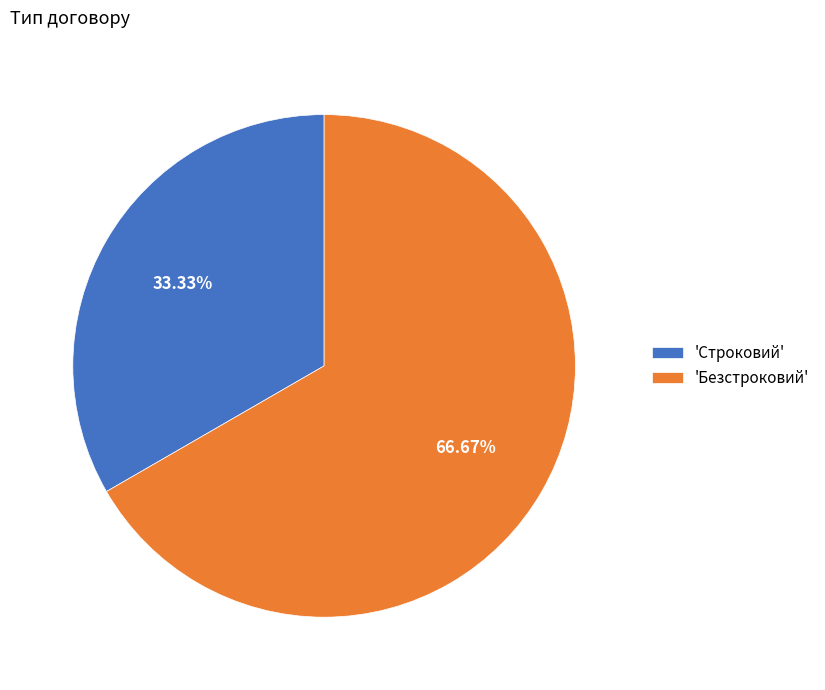

Between 'Строковий' and 'Безстроковий', which is larger?

'Безстроковий'